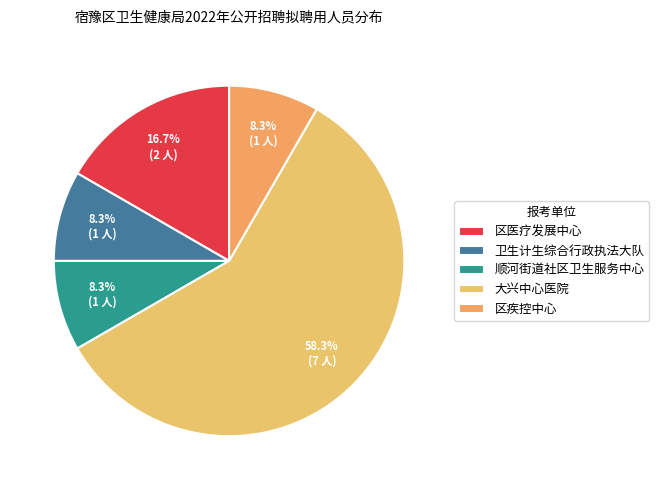

To the nearest percent, what is the combined percentage of 大兴中心医院 and 区疾控中心?

67%